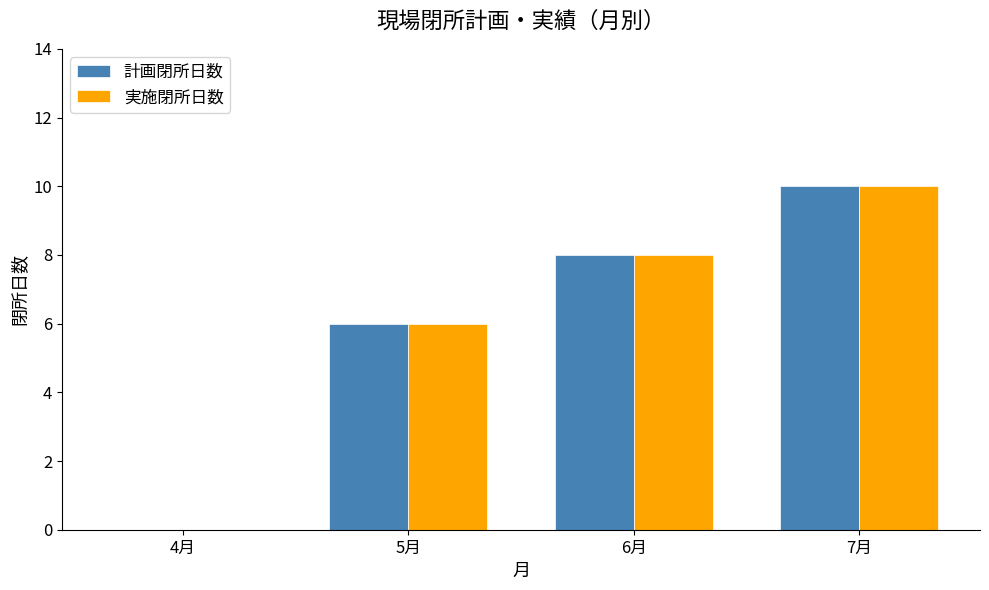

Is the value of 実施閉所日数 at 5月 greater than the value of 計画閉所日数 at 4月?

Yes